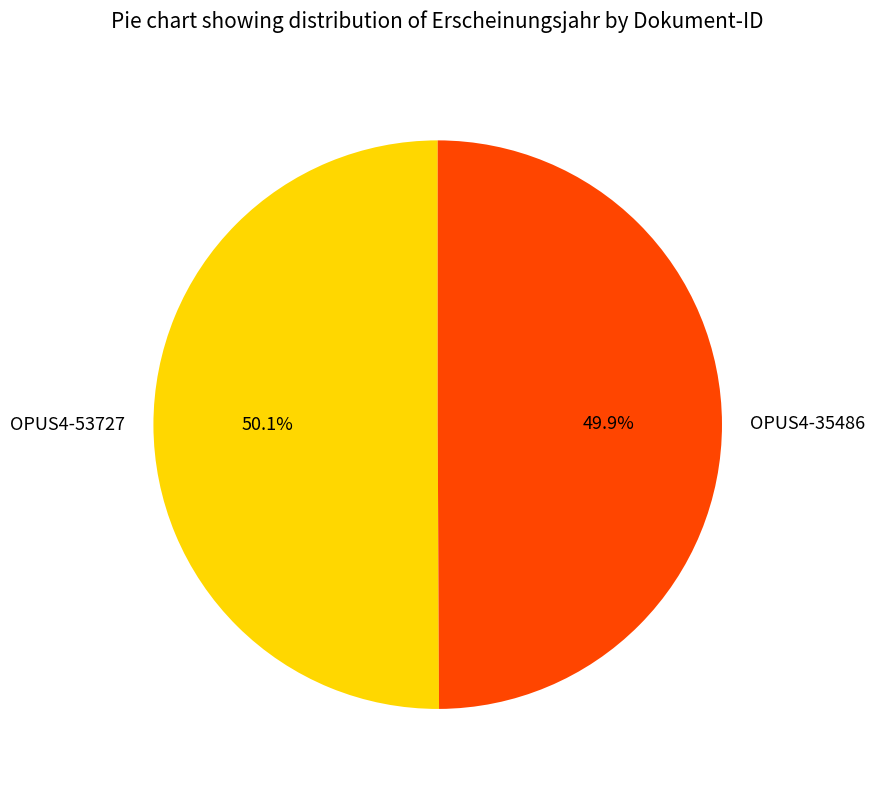

What percentage is the OPUS4-35486 slice, to the nearest percent?

50%